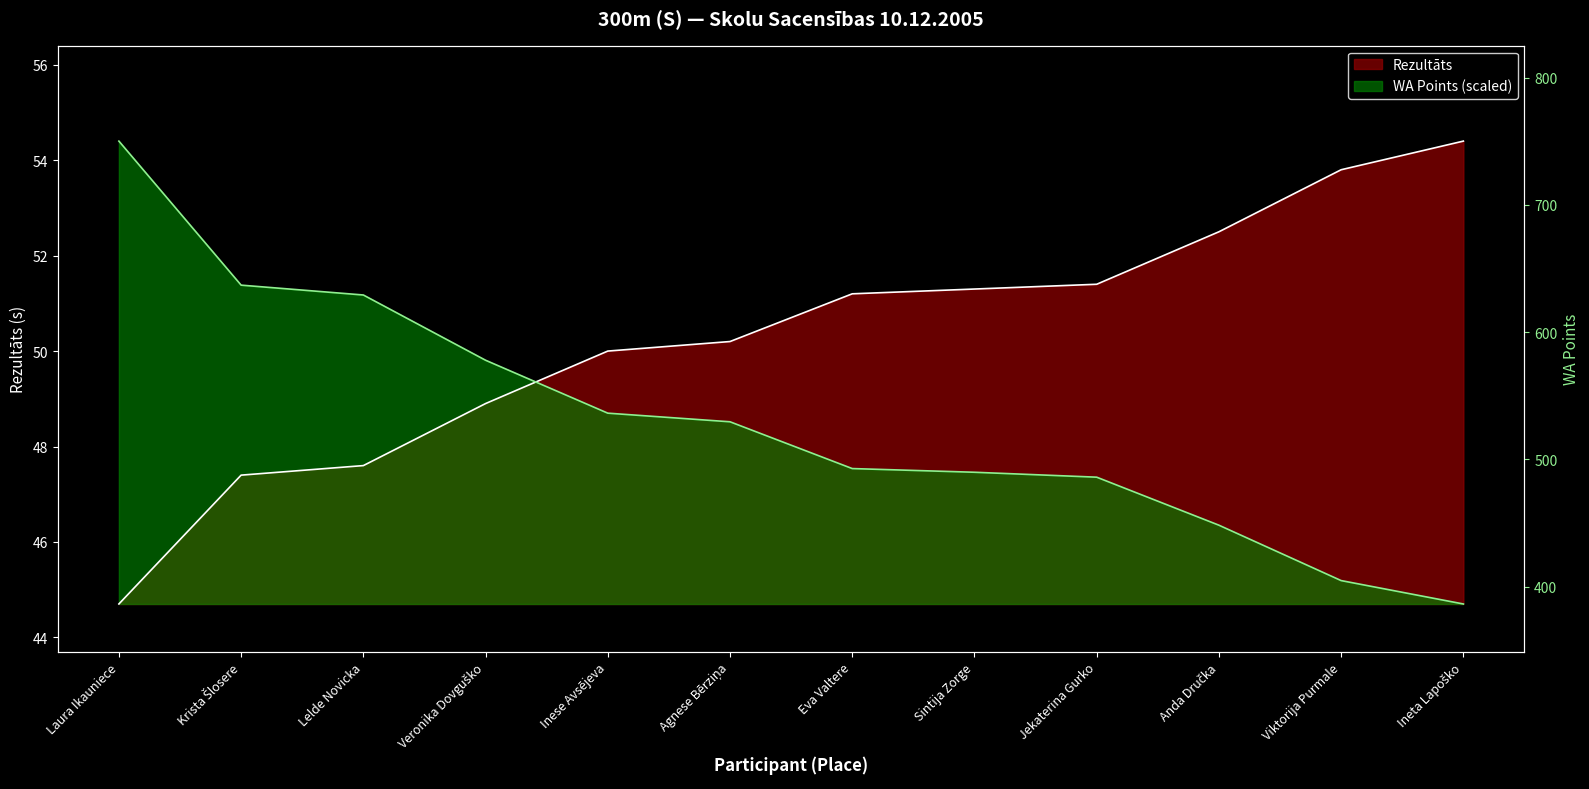

What is the label of the 10th point from the left?

Anda Dručka